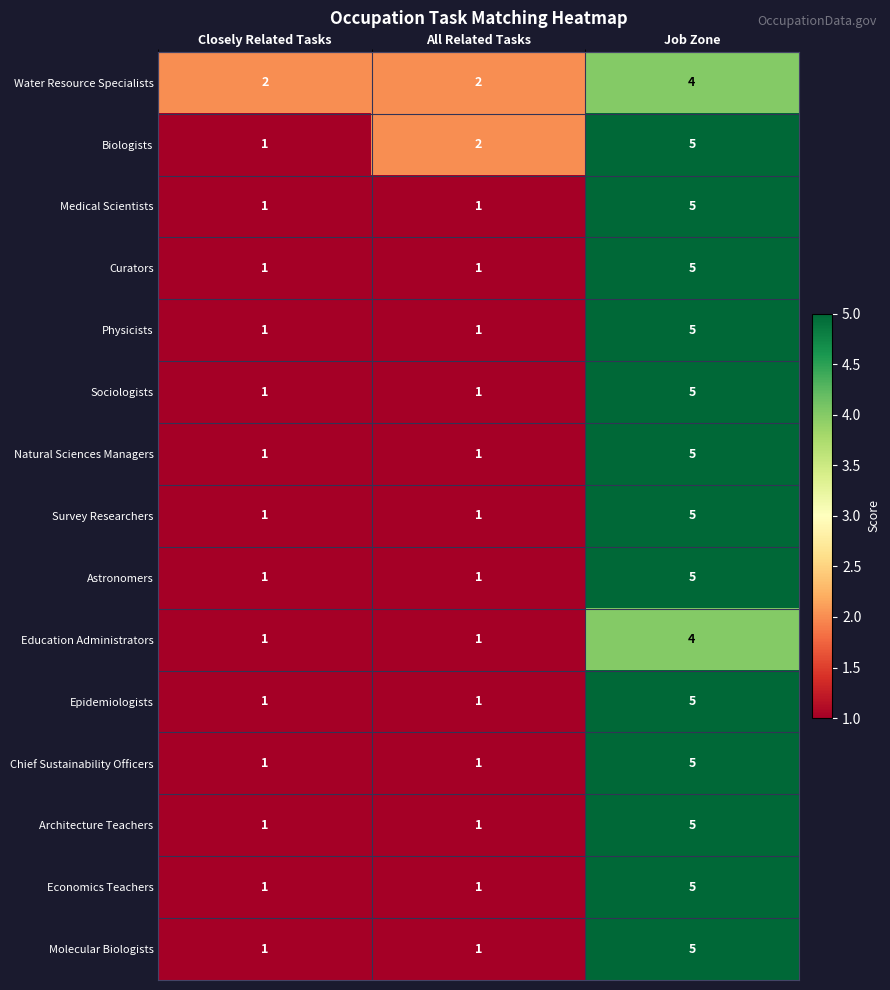

Between Closely Related Tasks and All Related Tasks, which series saw the biggest shift?

Biologists